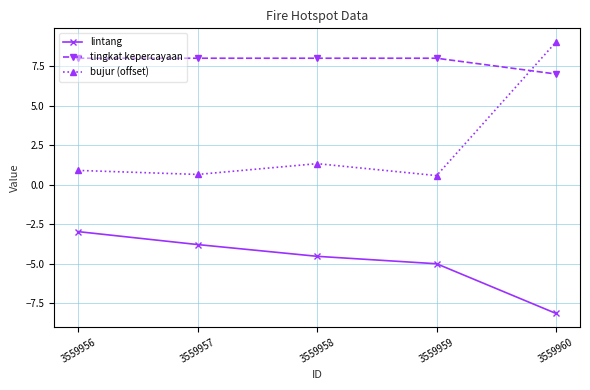

How many categories are shown in the chart?

5